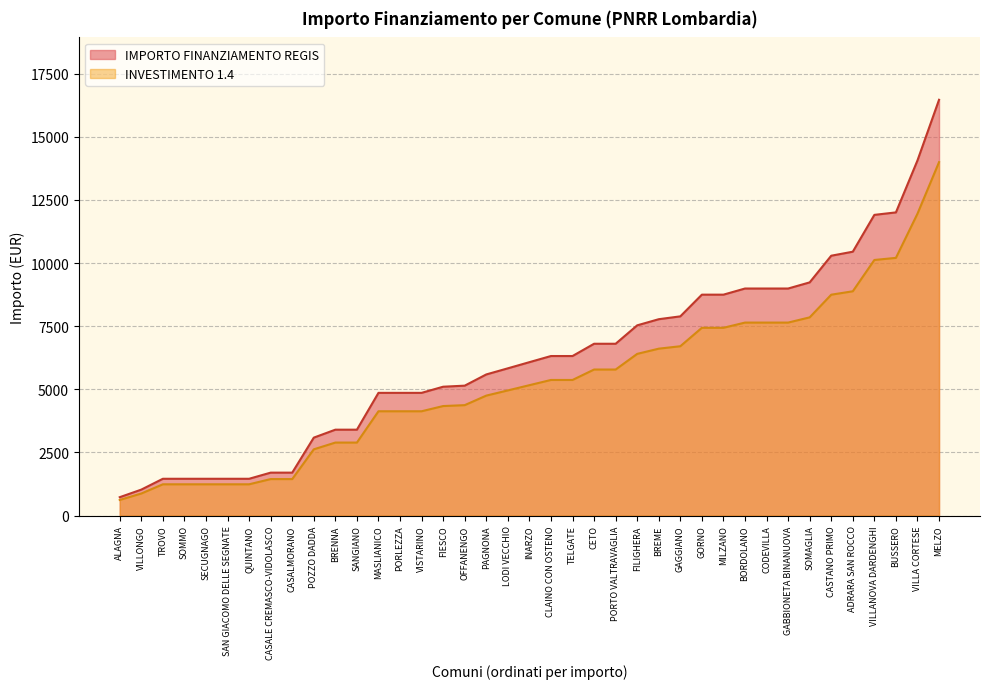

What is the total value across all series at VILLA CORTESE?

26016.5